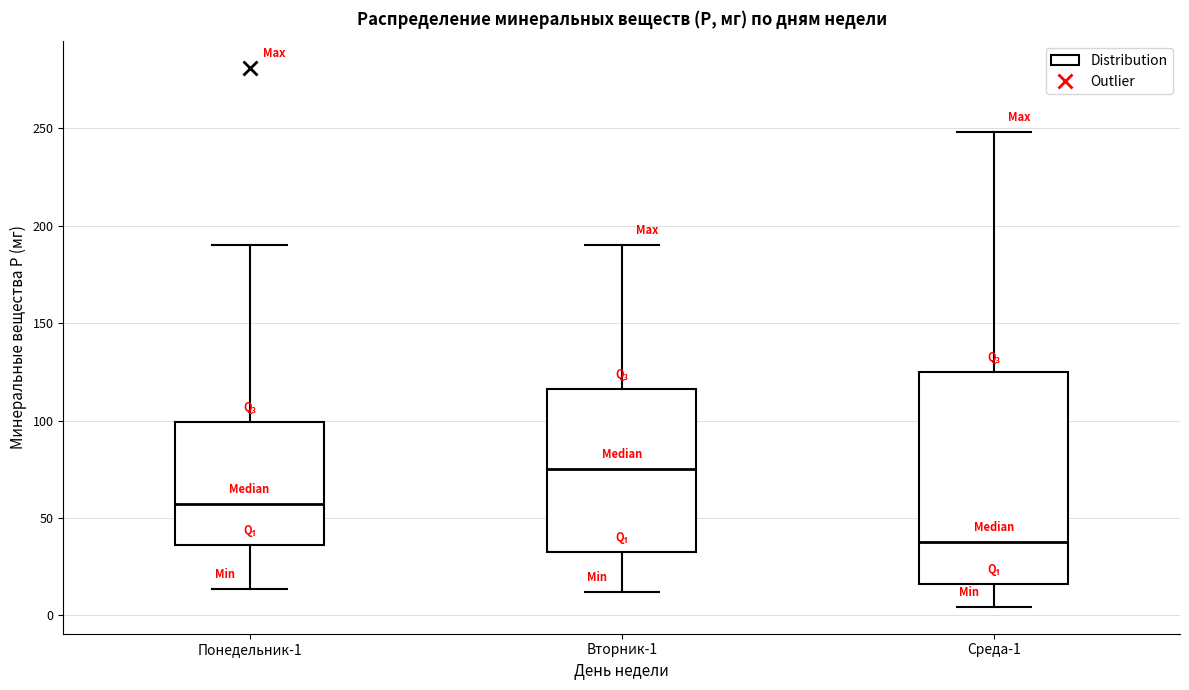

Where is the upper edge of the box for Вторник-1 on the y-axis? The values are not printed on the chart, so give them approximately, as read against the axis.

115